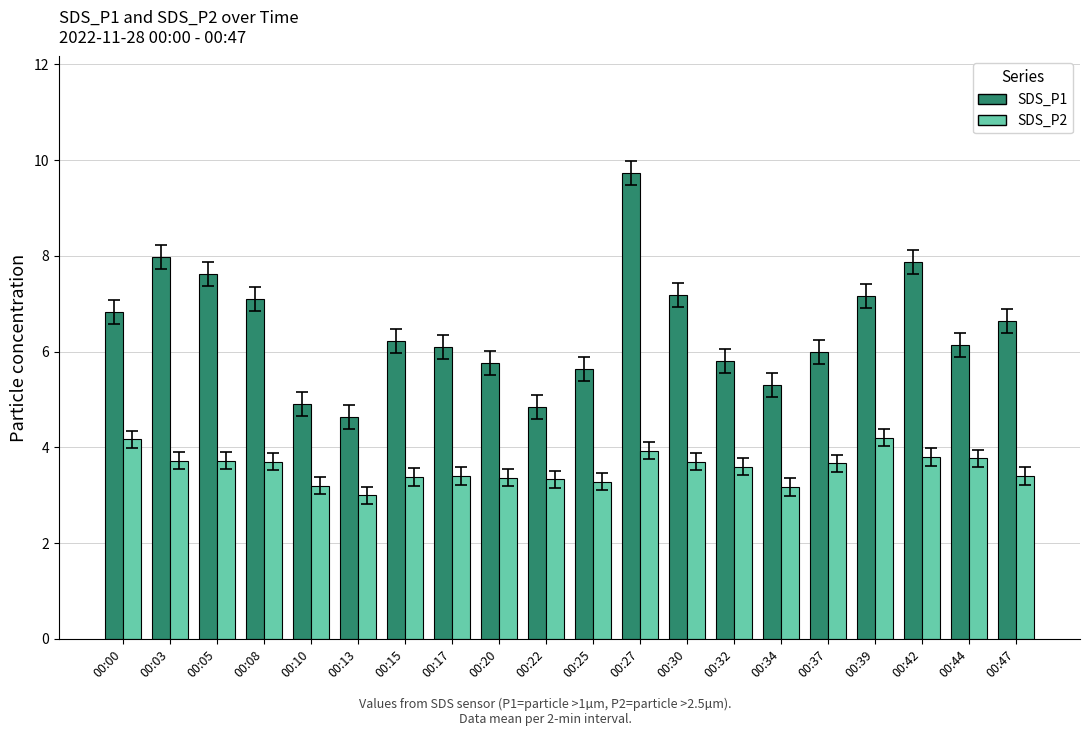

What is the highest value of the SDS_P2 series?

4.2